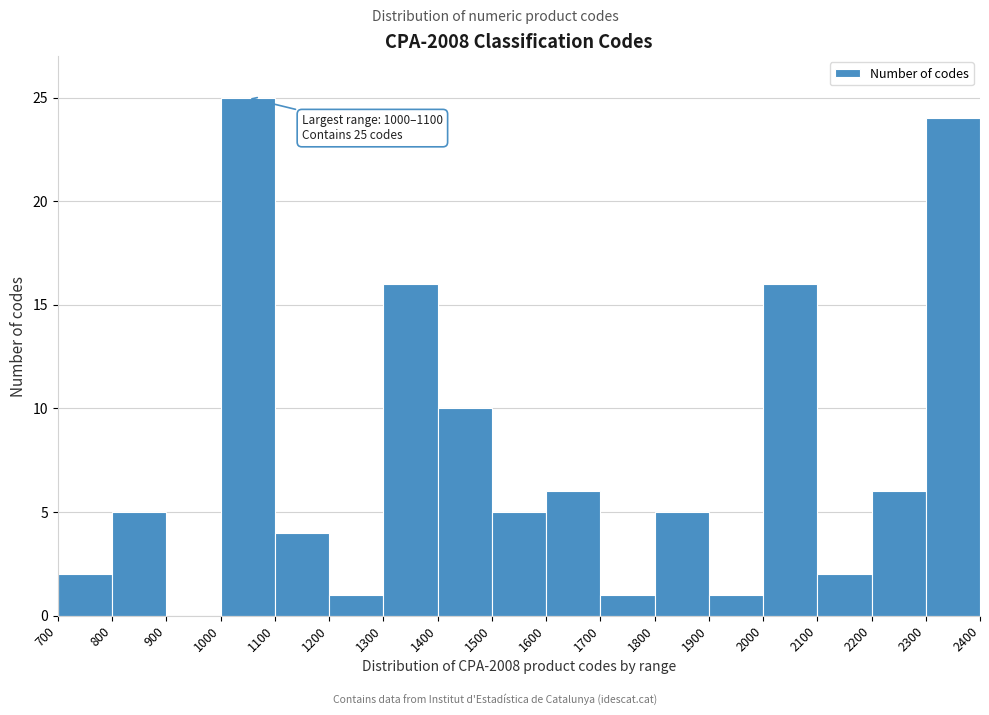

Which range on the x-axis has the tallest bar?

1000 to 1100